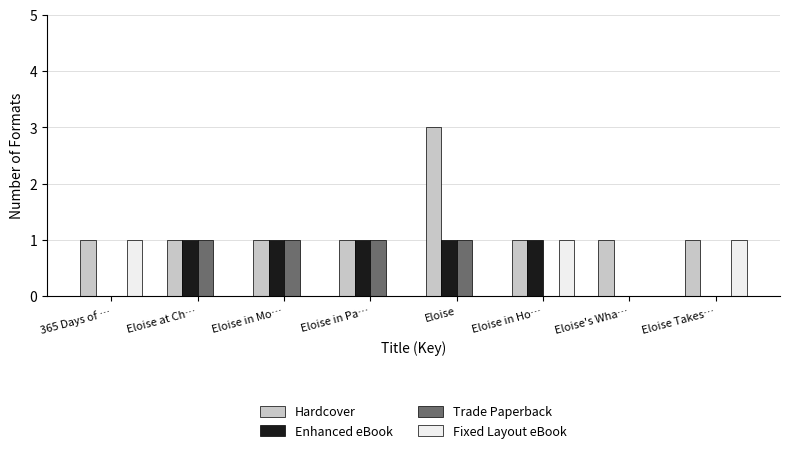

Which series has the widest spread of values?

Hardcover